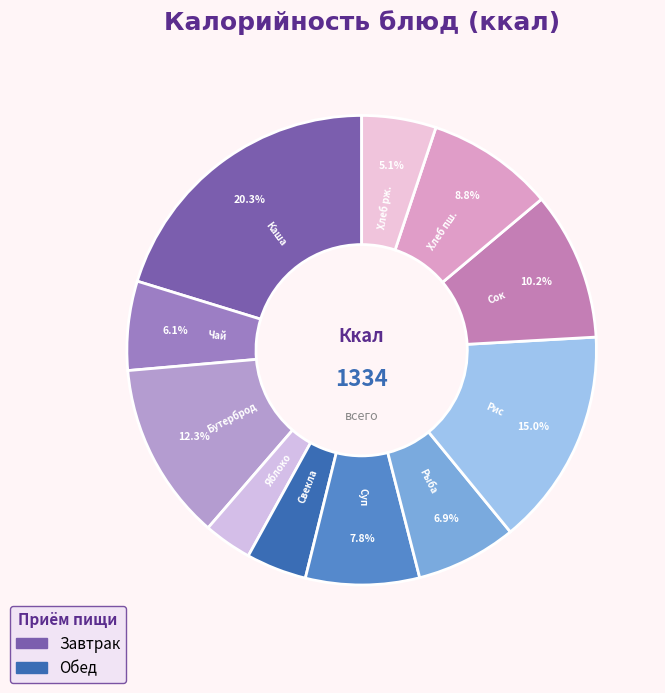

How many slices are in this pie chart?

11